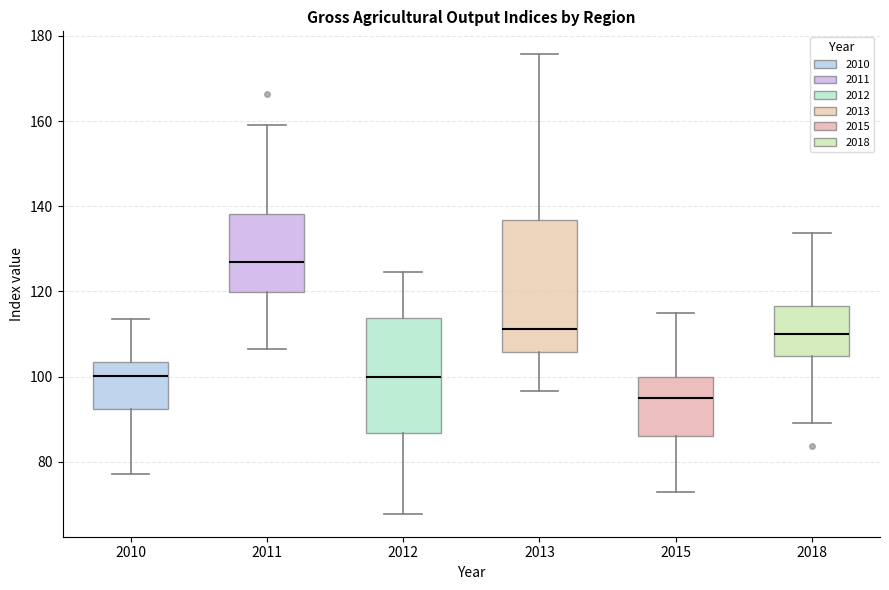

Reading left to right, transcribe this box plot: for each box, give where its median line is, the range the box spans, and where its two whiskers end, as read against the y-axis. The values are not printed on the chart, so give them approximately, as read against the axis.

2010: median 100, box 92 to 104, whiskers 78 to 114
2011: median 126, box 120 to 138, whiskers 106 to 160
2012: median 100, box 86 to 114, whiskers 68 to 124
2013: median 112, box 106 to 136, whiskers 96 to 176
2015: median 94, box 86 to 100, whiskers 72 to 116
2018: median 110, box 104 to 116, whiskers 90 to 134